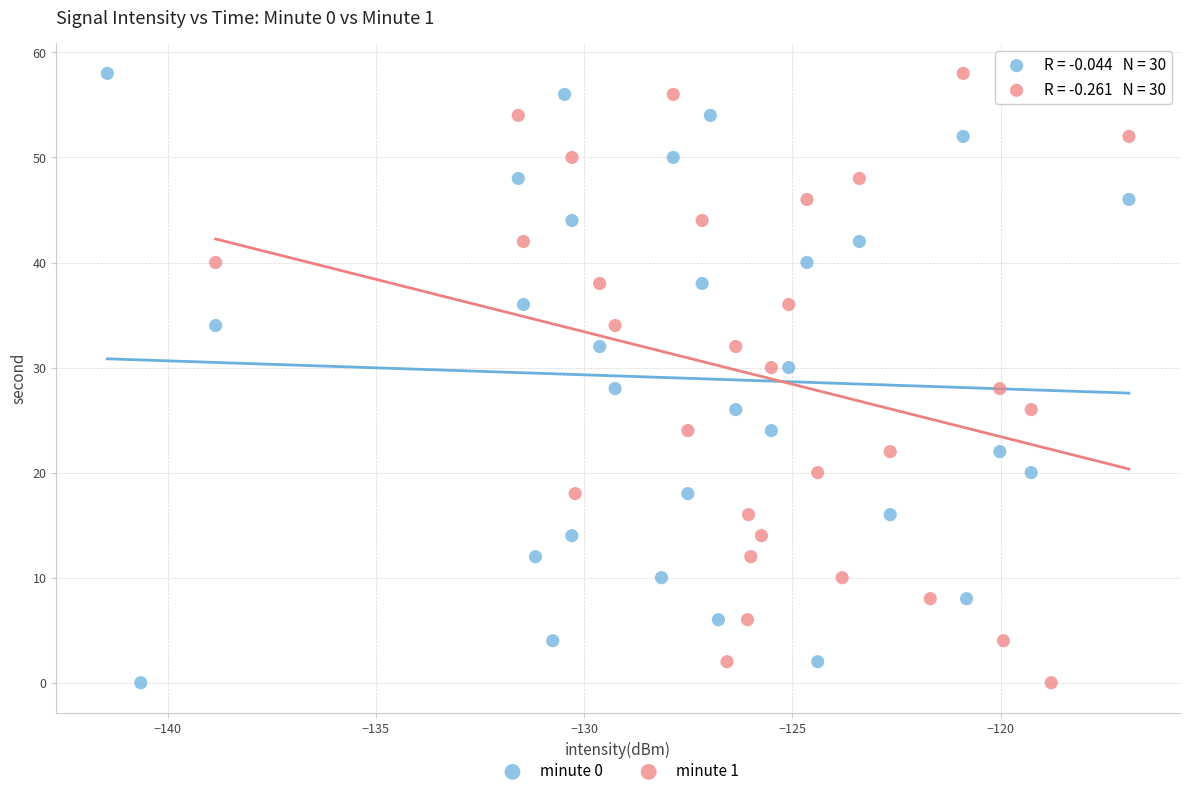

What are all the series names shown in the legend?

minute 0, minute 1